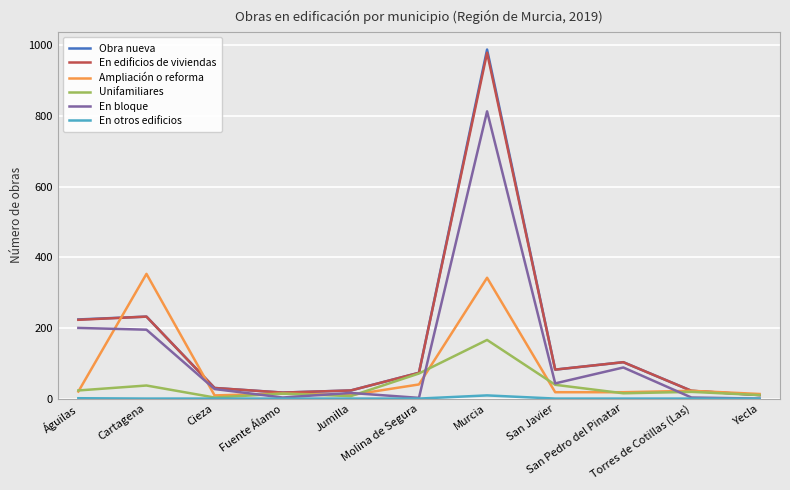

Which series has the largest range (max minus min)?

Obra nueva